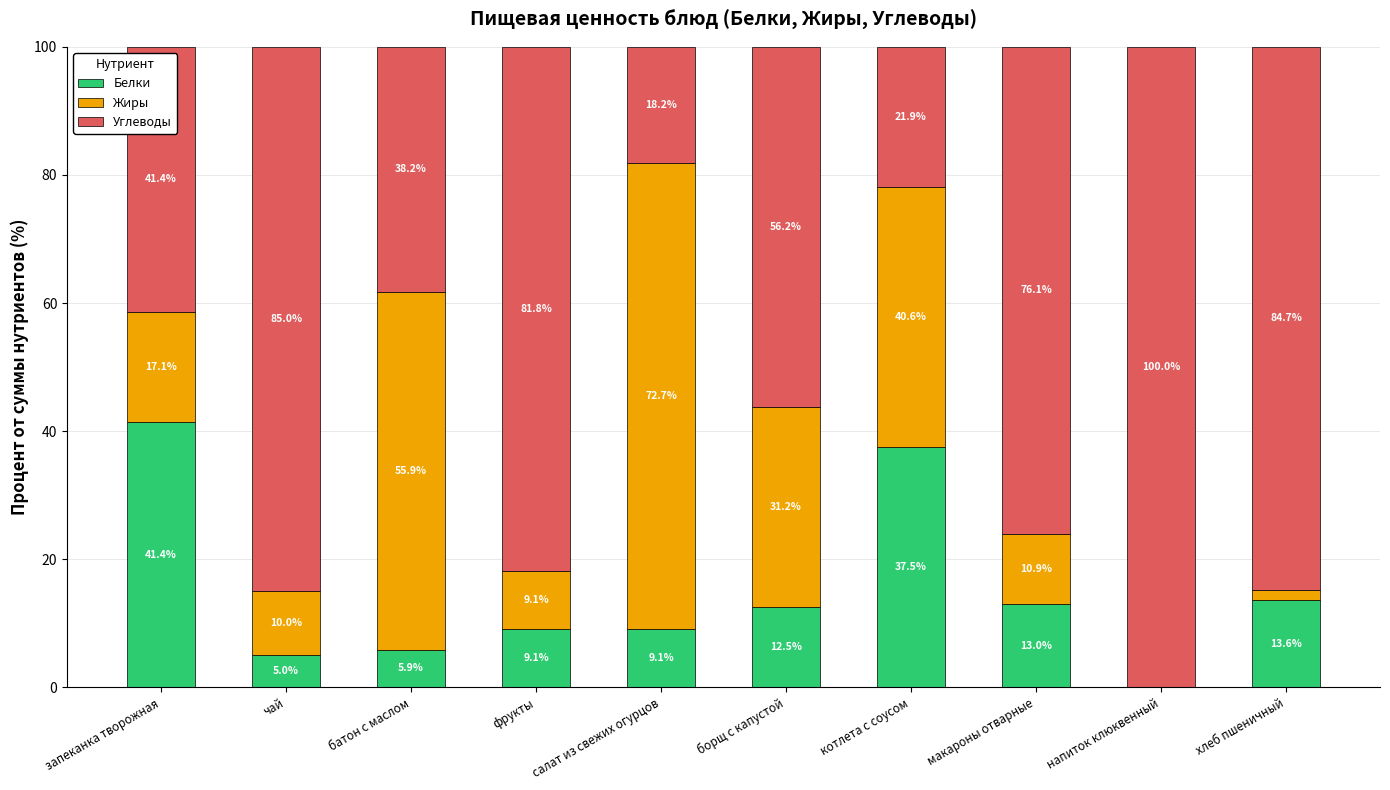

What is the average value of the Белки series?

14.7